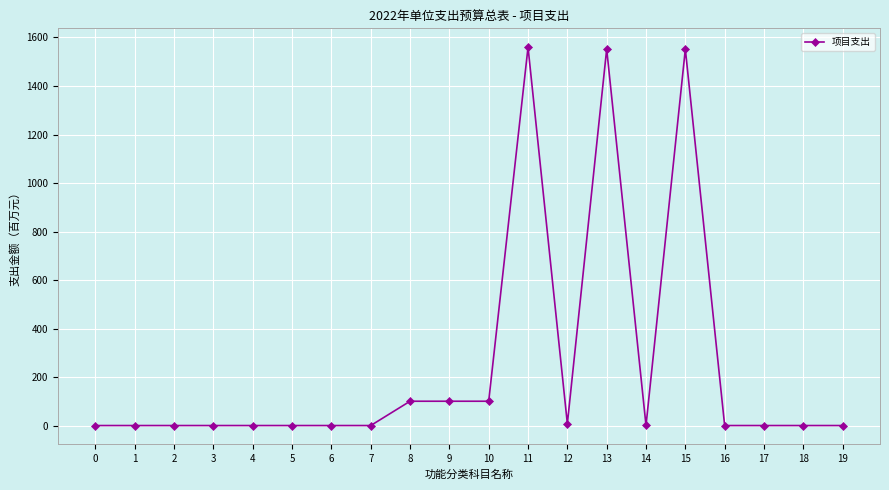

What is the sum of all values?

4972.4